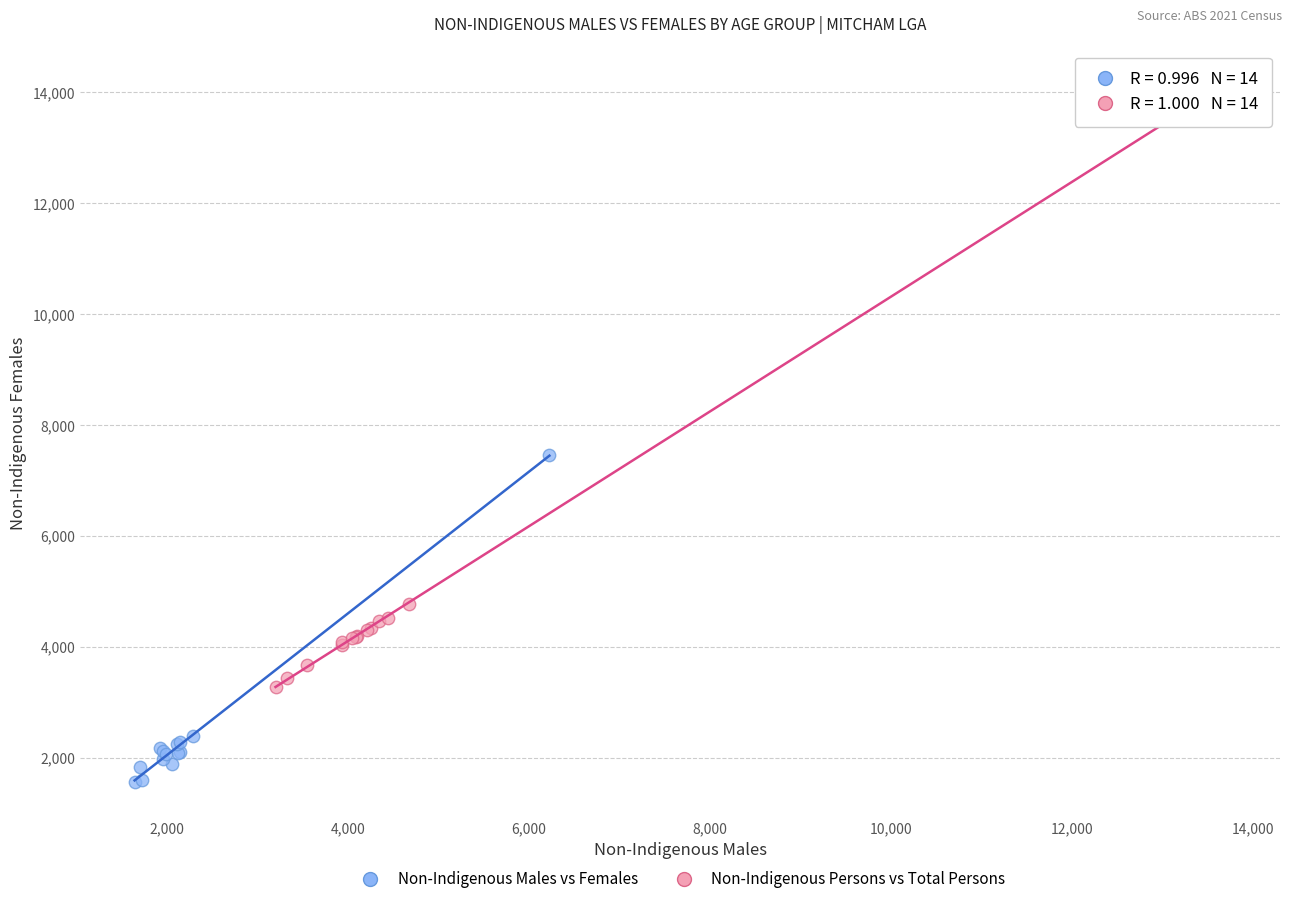

Which series reaches the minimum Y coordinate?

Non-Indigenous Males vs Females